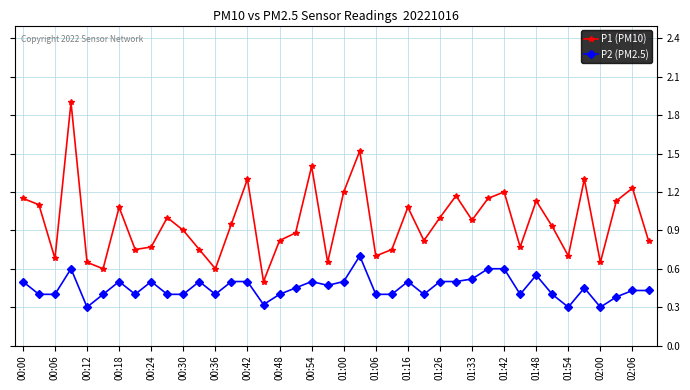

List the series in order of their overall mean, lowest first.

P2 (PM2.5), P1 (PM10)